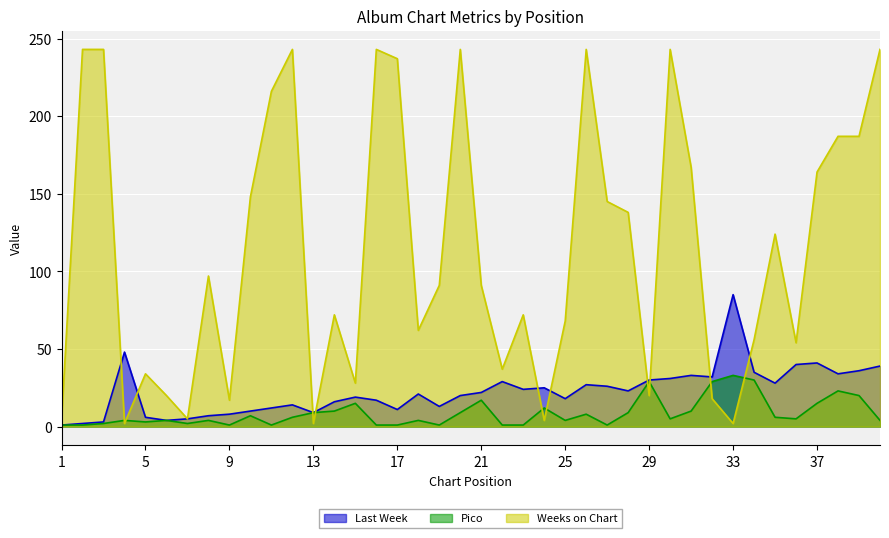

True or false: Last Week has a value of 23 at 28.

True